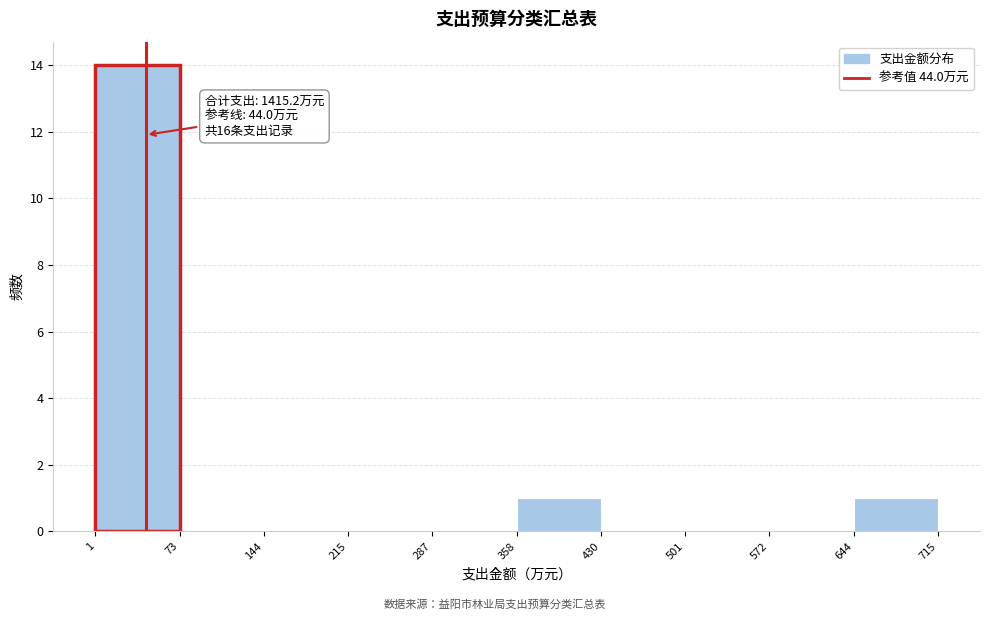

Which range on the x-axis has the tallest bar?

1 to 73